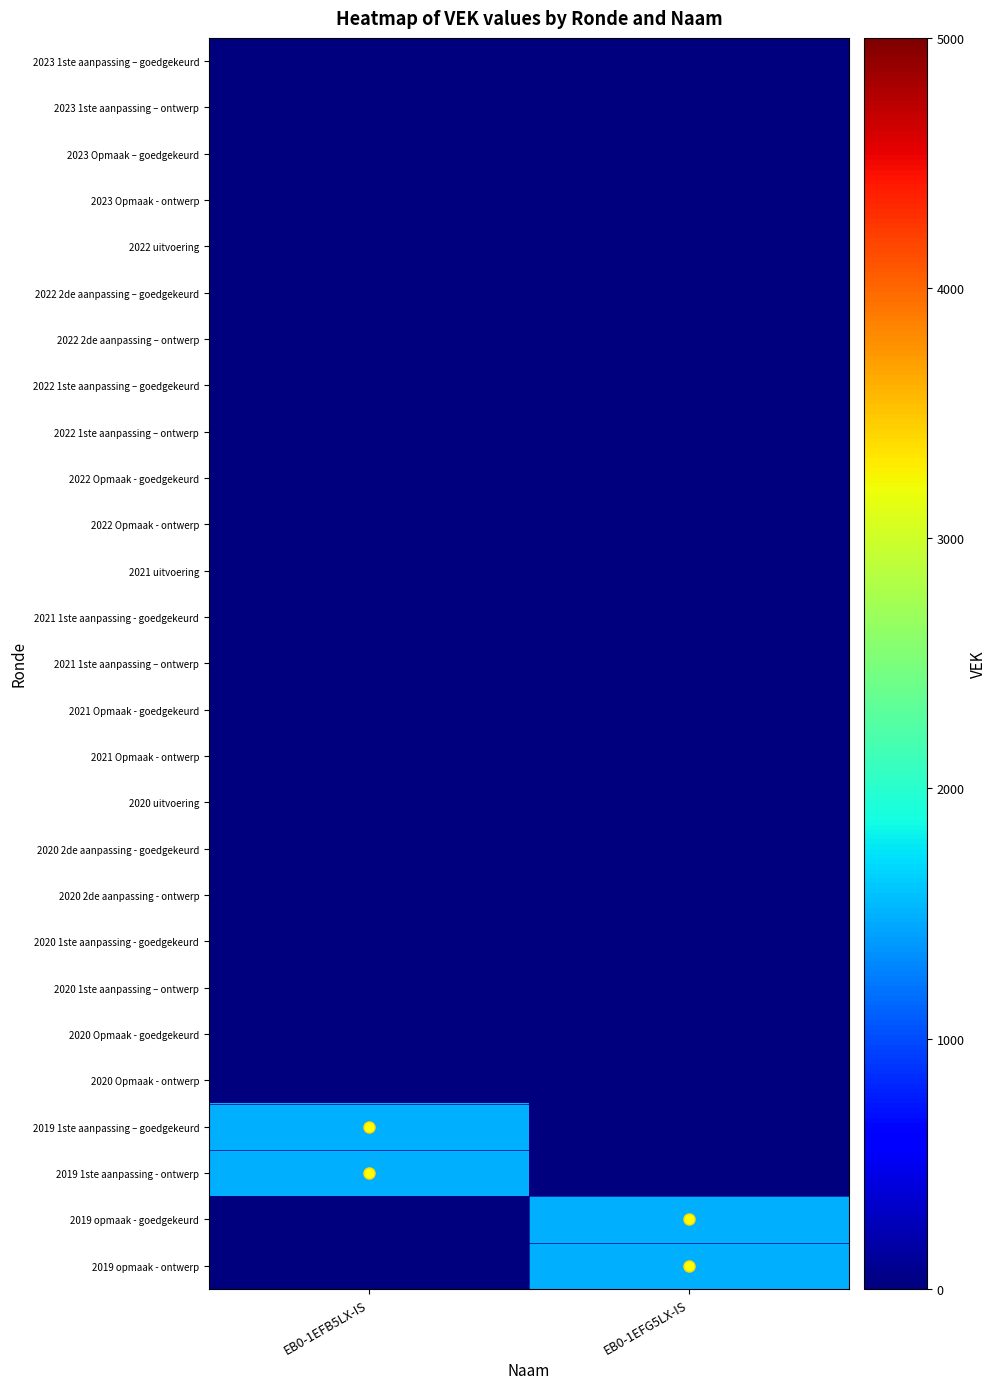

Rank the series at EB0-1EFB5LX-IS from highest to lowest value.

2019 1ste aanpassing – goedgekeurd, 2019 1ste aanpassing - ontwerp, 2023 1ste aanpassing – goedgekeurd, 2023 1ste aanpassing – ontwerp, 2023 Opmaak – goedgekeurd, 2023 Opmaak - ontwerp, 2022 uitvoering, 2022 2de aanpassing – goedgekeurd, 2022 2de aanpassing – ontwerp, 2022 1ste aanpassing – goedgekeurd, 2022 1ste aanpassing – ontwerp, 2022 Opmaak - goedgekeurd, 2022 Opmaak - ontwerp, 2021 uitvoering, 2021 1ste aanpassing - goedgekeurd, 2021 1ste aanpassing – ontwerp, 2021 Opmaak - goedgekeurd, 2021 Opmaak - ontwerp, 2020 uitvoering, 2020 2de aanpassing - goedgekeurd, 2020 2de aanpassing - ontwerp, 2020 1ste aanpassing - goedgekeurd, 2020 1ste aanpassing – ontwerp, 2020 Opmaak - goedgekeurd, 2020 Opmaak - ontwerp, 2019 opmaak - goedgekeurd, 2019 opmaak - ontwerp